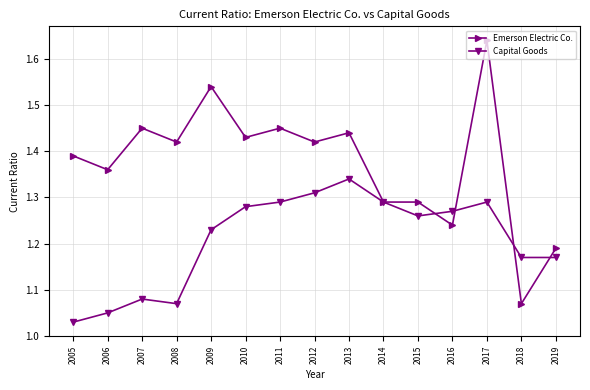

The Emerson Electric Co. series shows 2.3 at 2005. True or false?

False